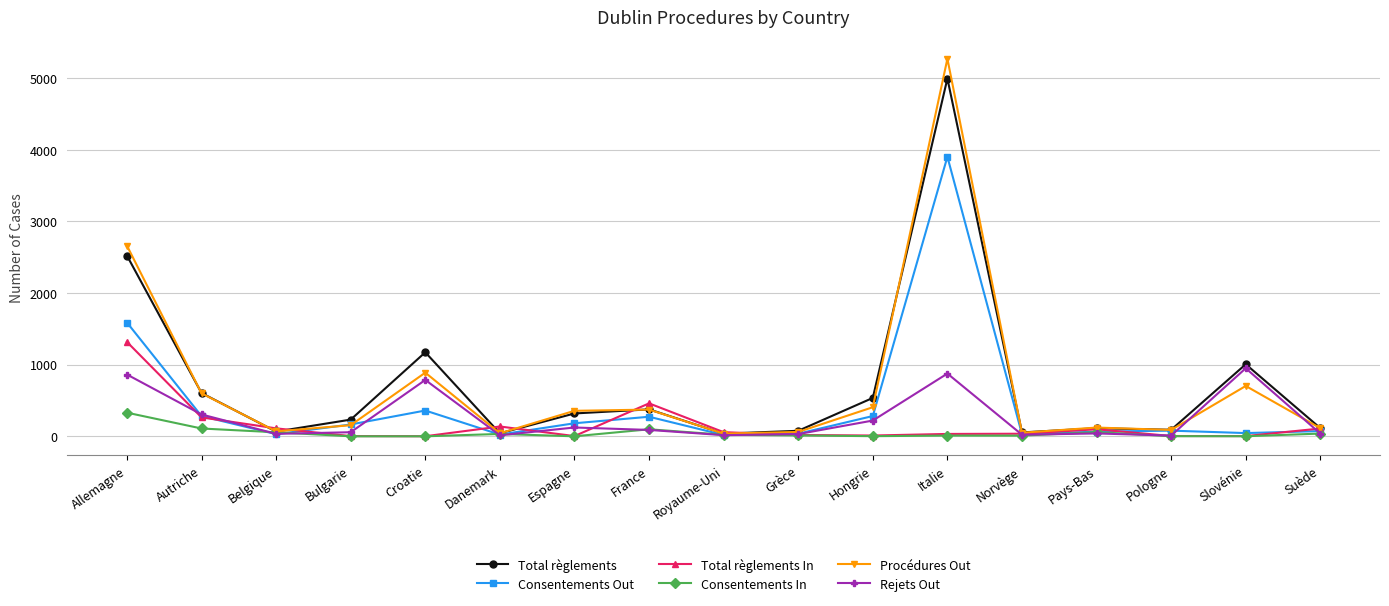

Rank the series by their maximum value, from highest to lowest.

Procédures Out, Total règlements, Consentements Out, Total règlements In, Rejets Out, Consentements In